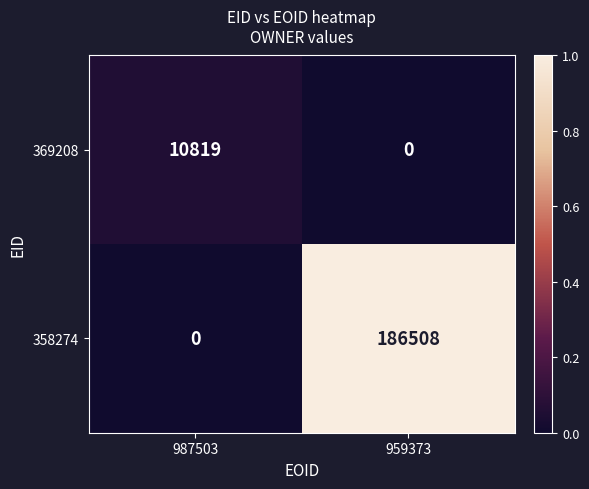

What is the difference between the highest and lowest values at 987503?

10819